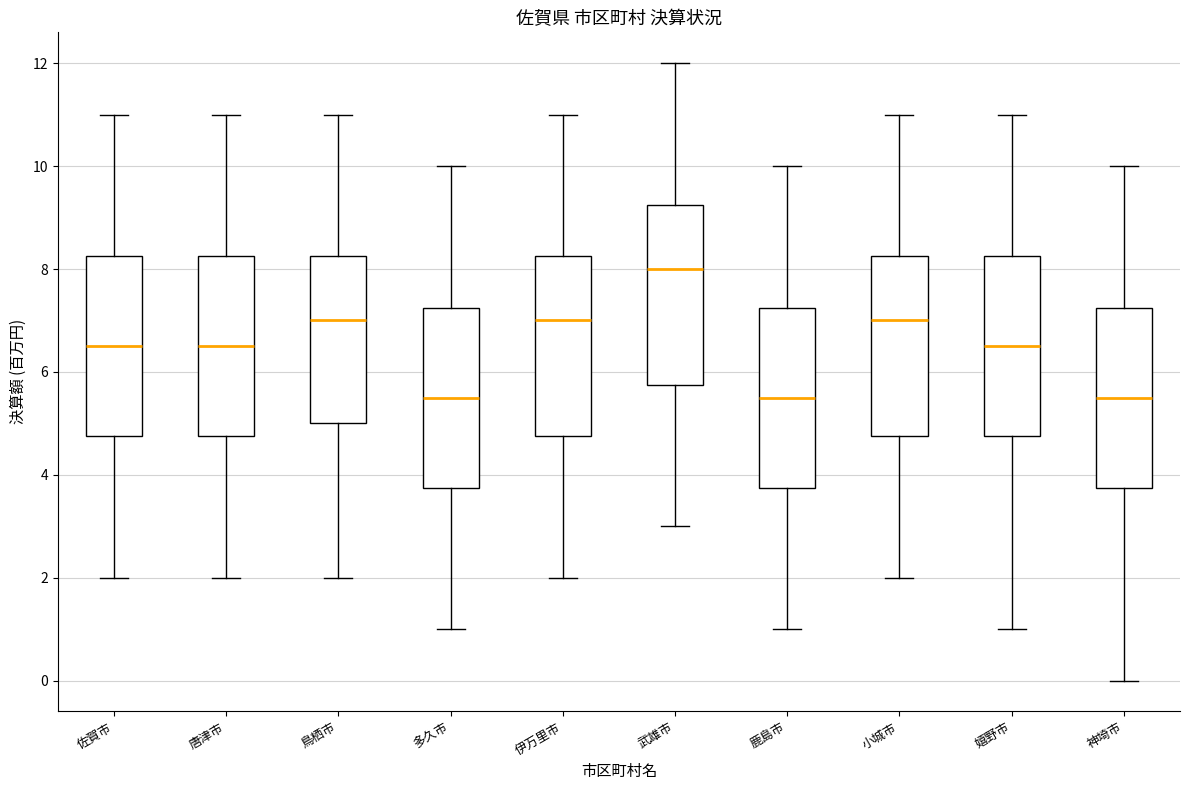

Reading left to right, transcribe this box plot: for each box, give where its median line is, the range the box spans, and where its two whiskers end, as read against the y-axis. The values are not printed on the chart, so give them approximately, as read against the axis.

佐賀市: median 6.6, box 4.8 to 8.2, whiskers 2.0 to 11.0
唐津市: median 6.6, box 4.8 to 8.2, whiskers 2.0 to 11.0
鳥栖市: median 7.0, box 5.0 to 8.2, whiskers 2.0 to 11.0
多久市: median 5.6, box 3.8 to 7.2, whiskers 1.0 to 10.0
伊万里市: median 7.0, box 4.8 to 8.2, whiskers 2.0 to 11.0
武雄市: median 8.0, box 5.8 to 9.2, whiskers 3.0 to 12.0
鹿島市: median 5.6, box 3.8 to 7.2, whiskers 1.0 to 10.0
小城市: median 7.0, box 4.8 to 8.2, whiskers 2.0 to 11.0
嬉野市: median 6.6, box 4.8 to 8.2, whiskers 1.0 to 11.0
神埼市: median 5.6, box 3.8 to 7.2, whiskers 0.0 to 10.0